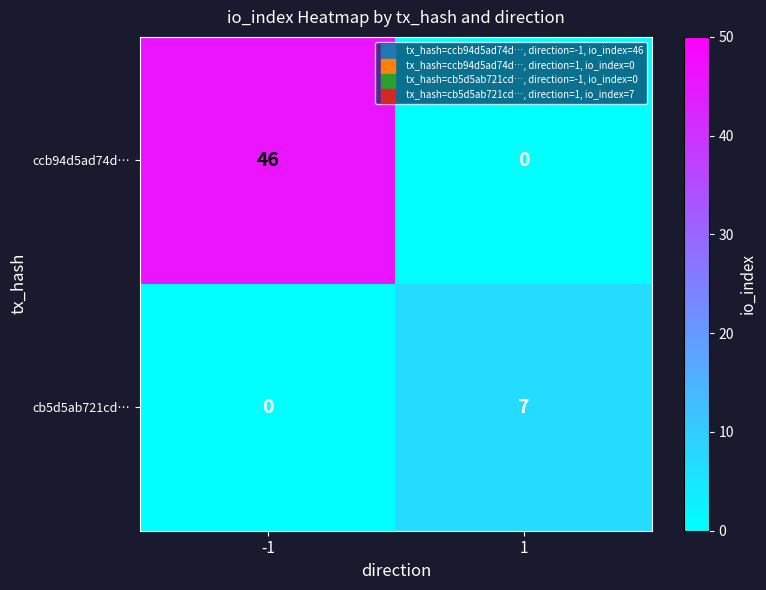

Rank the series at 1 from lowest to highest value.

ccb94d5ad74d…, cb5d5ab721cd…